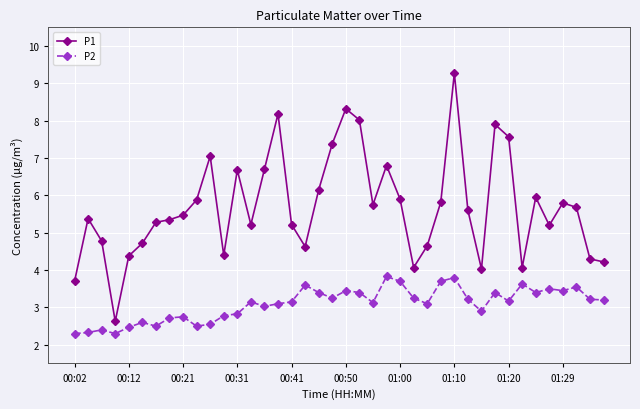

Rank the series by their average value, from highest to lowest.

P1, P2